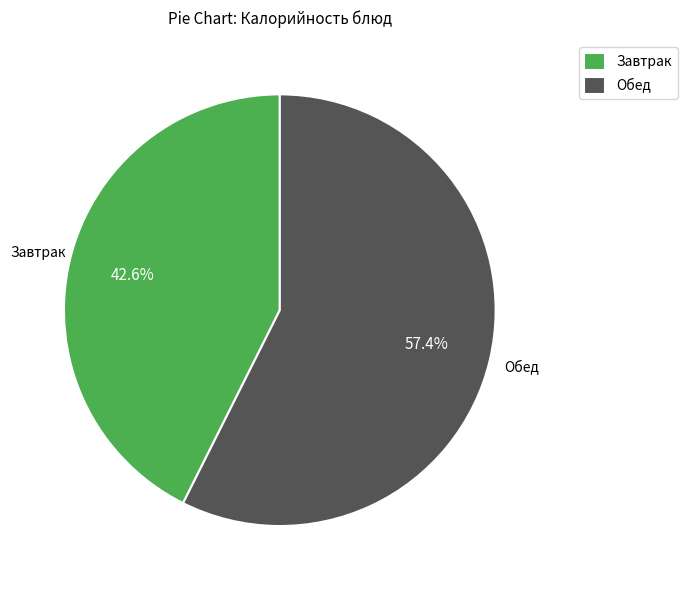

To the nearest percent, what is the average slice percentage?

50%